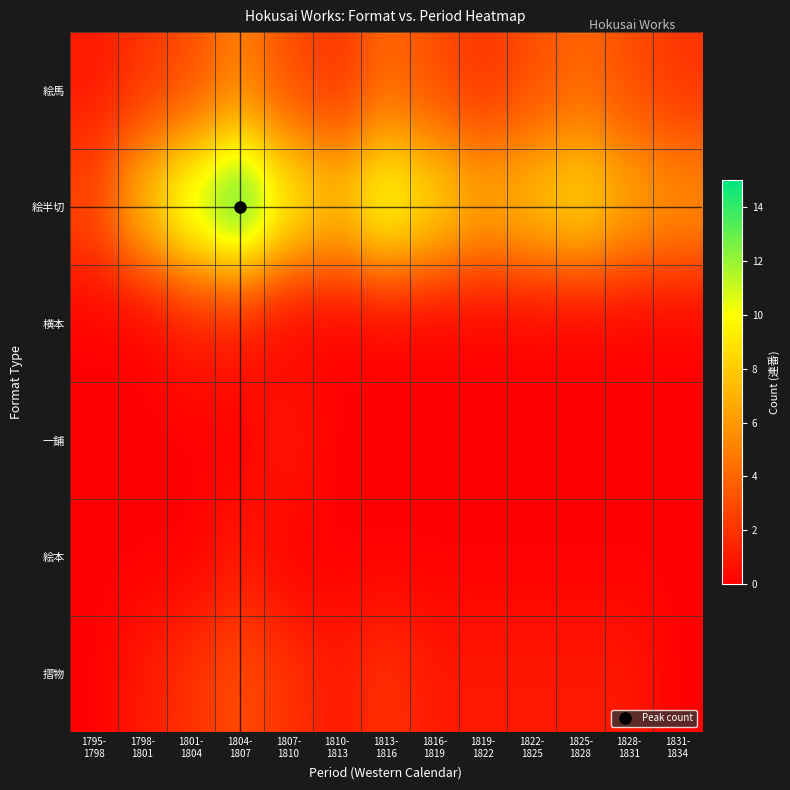

At how many categories does at least one series exceed 10?

3